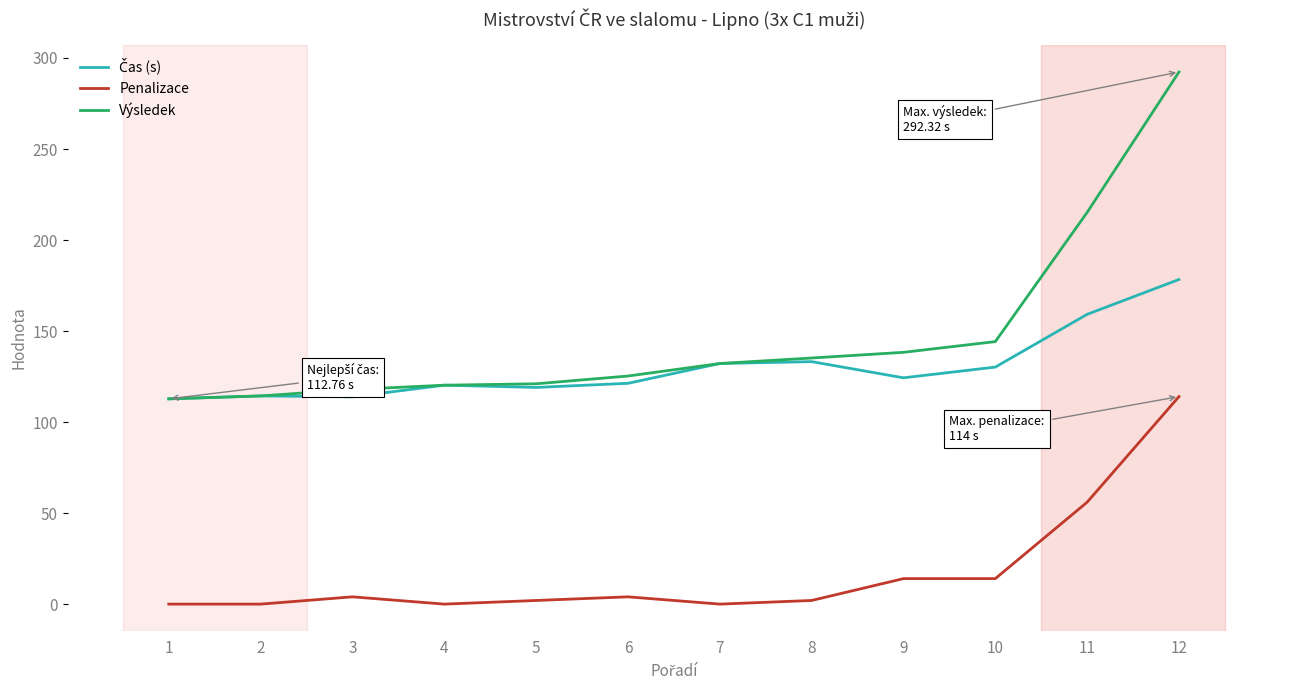

How many lines are shown in the chart?

3